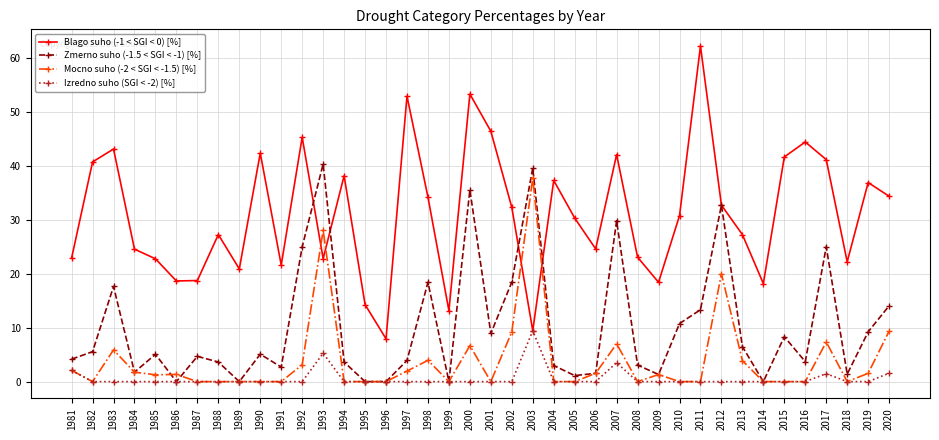

What are all the series names shown in the legend?

Blago suho (-1 < SGI < 0) [%], Zmerno suho (-1.5 < SGI < -1) [%], Mocno suho (-2 < SGI < -1.5) [%], Izredno suho (SGI < -2) [%]